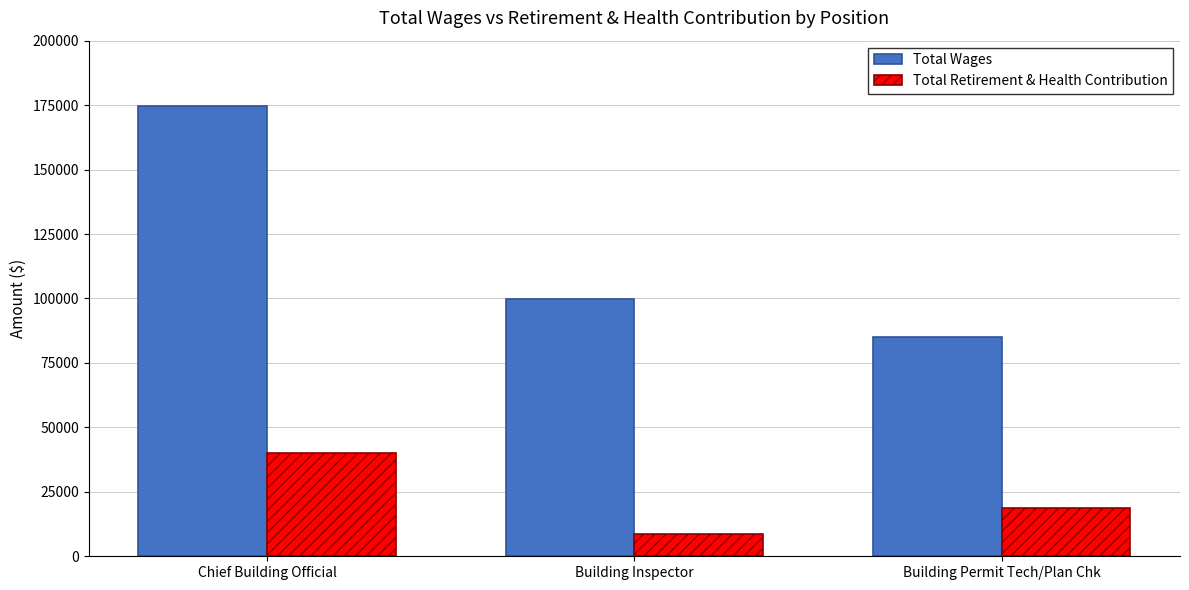

At Chief Building Official, list the series in order from largest to smallest.

Total Wages, Total Retirement & Health Contribution